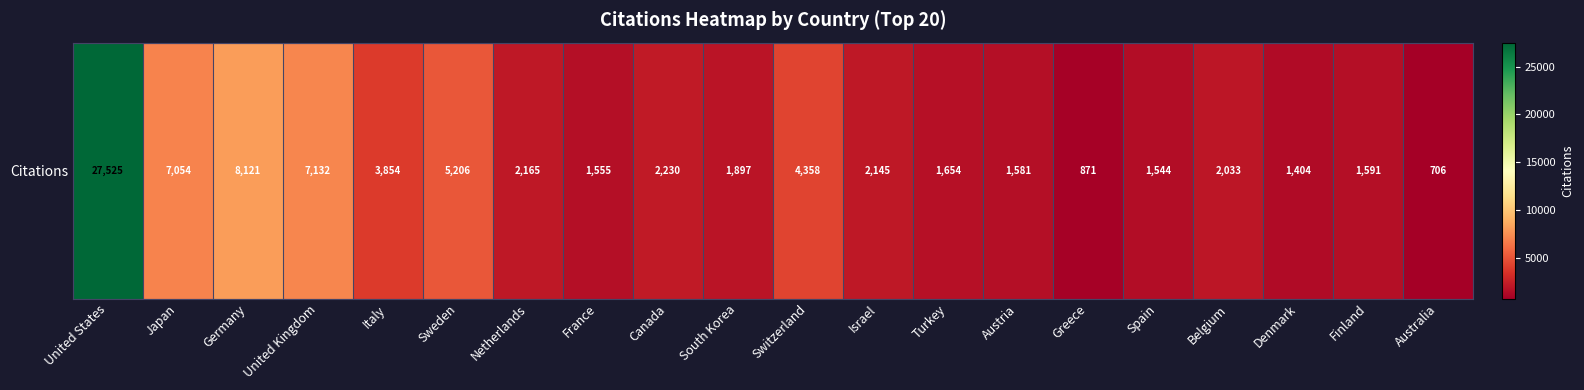

List the labels in order of value, smallest first.

Australia, Greece, Denmark, Spain, France, Austria, Finland, Turkey, South Korea, Belgium, Israel, Netherlands, Canada, Italy, Switzerland, Sweden, Japan, United Kingdom, Germany, United States